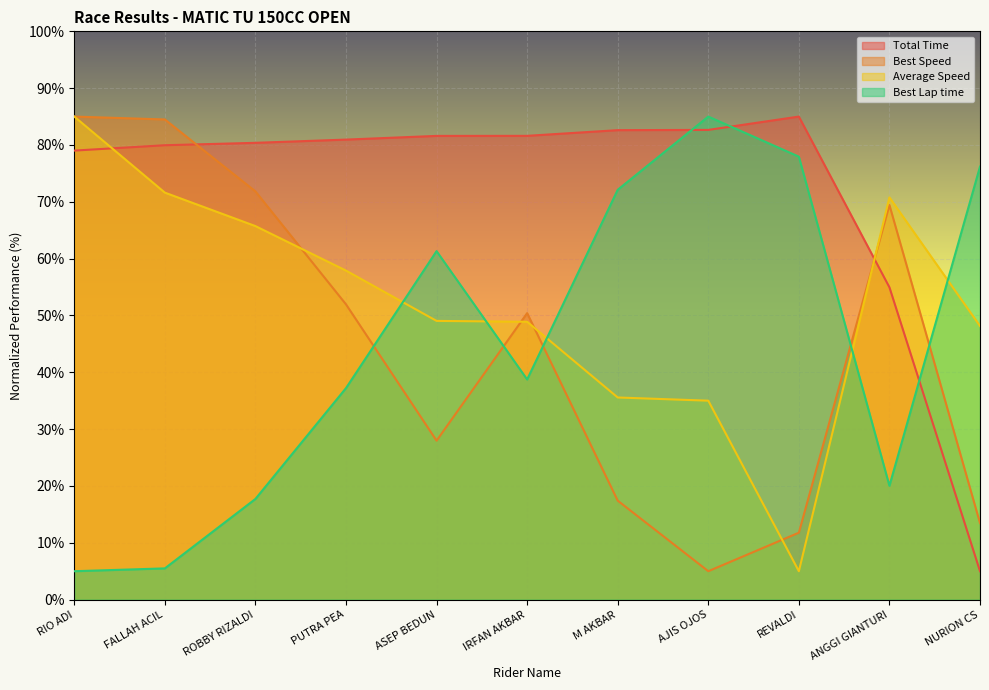

True or false: Best Speed has more than 0 points higher than both neighbors.

True